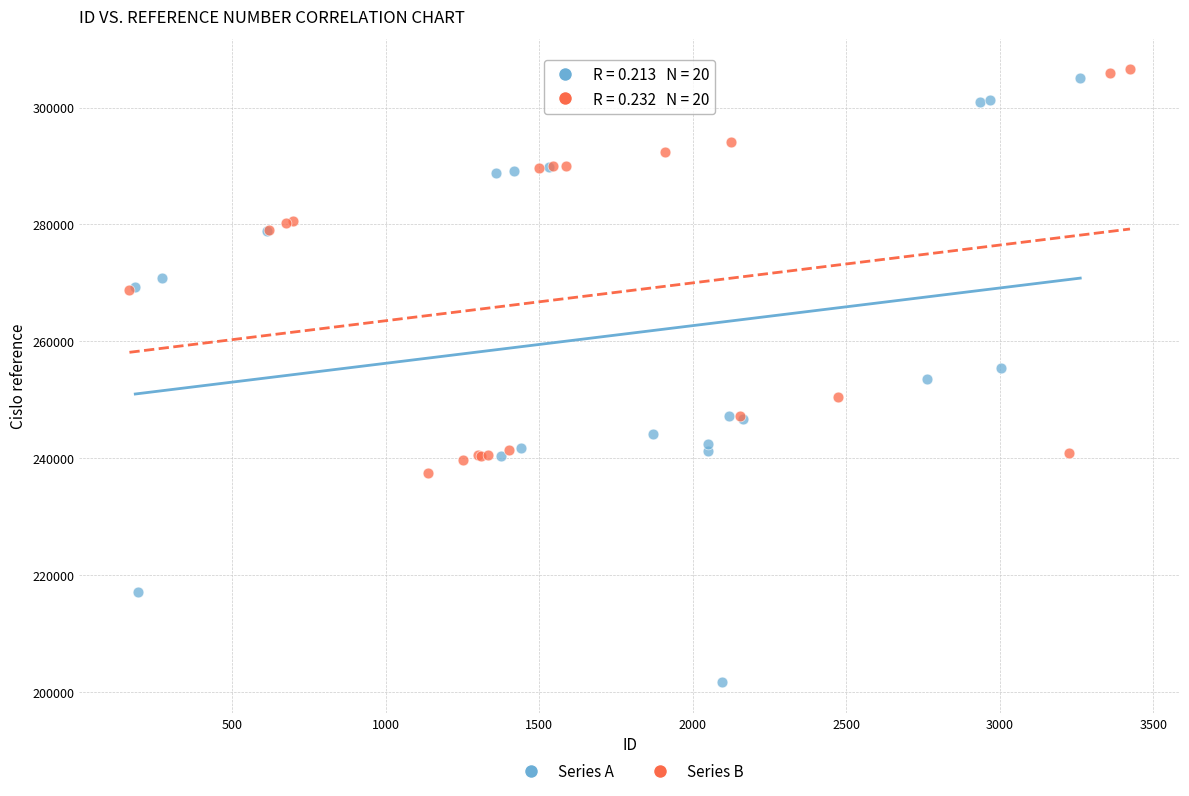

Which series has the largest Y range (max minus min)?

Series A